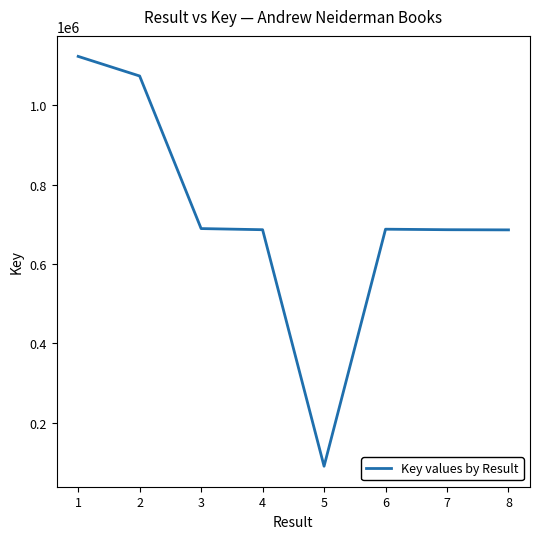

What is the difference between the second highest and second lowest values?

387806